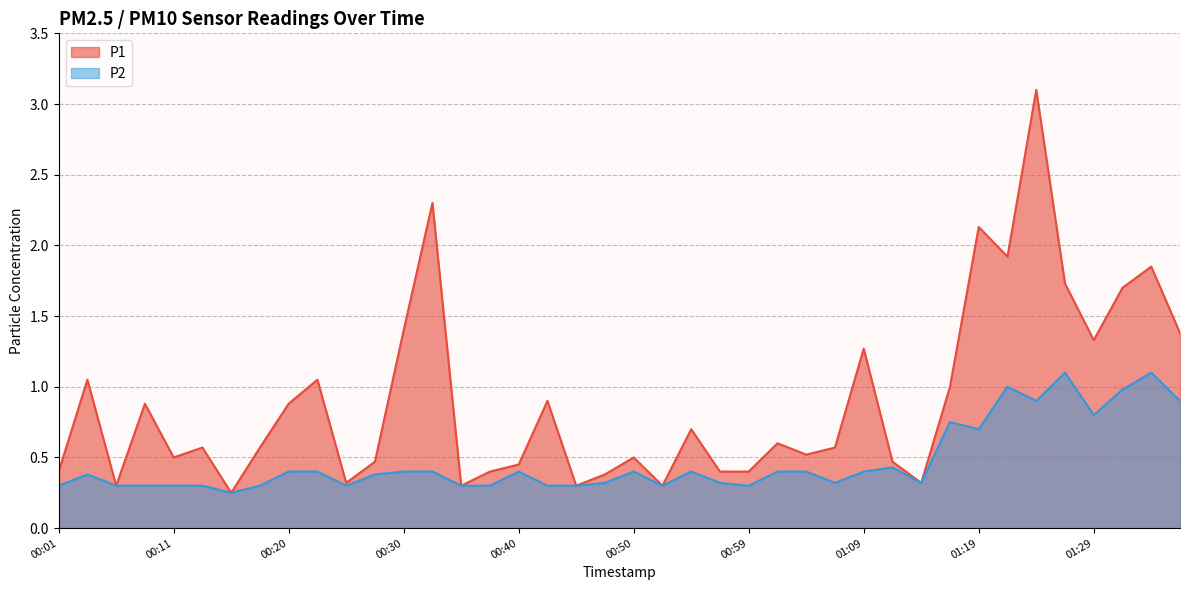

What is the approximate value of P1 at 01:31?

1.7